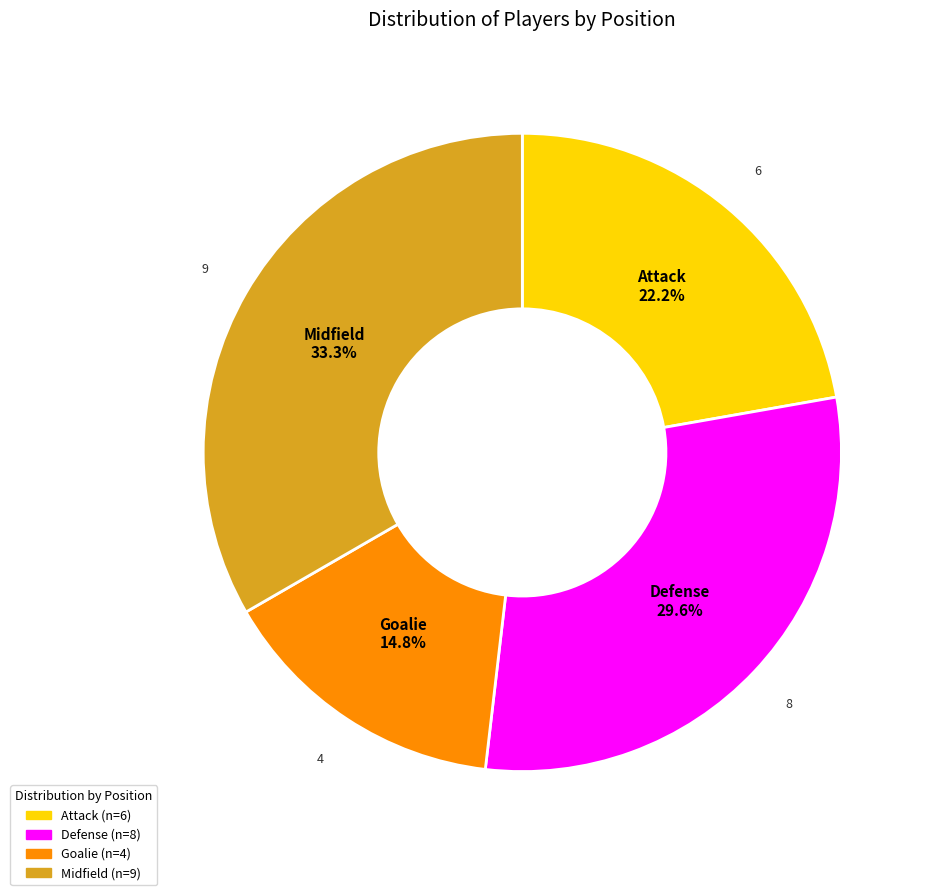

Is the sum of Goalie and Defense greater than half?

No